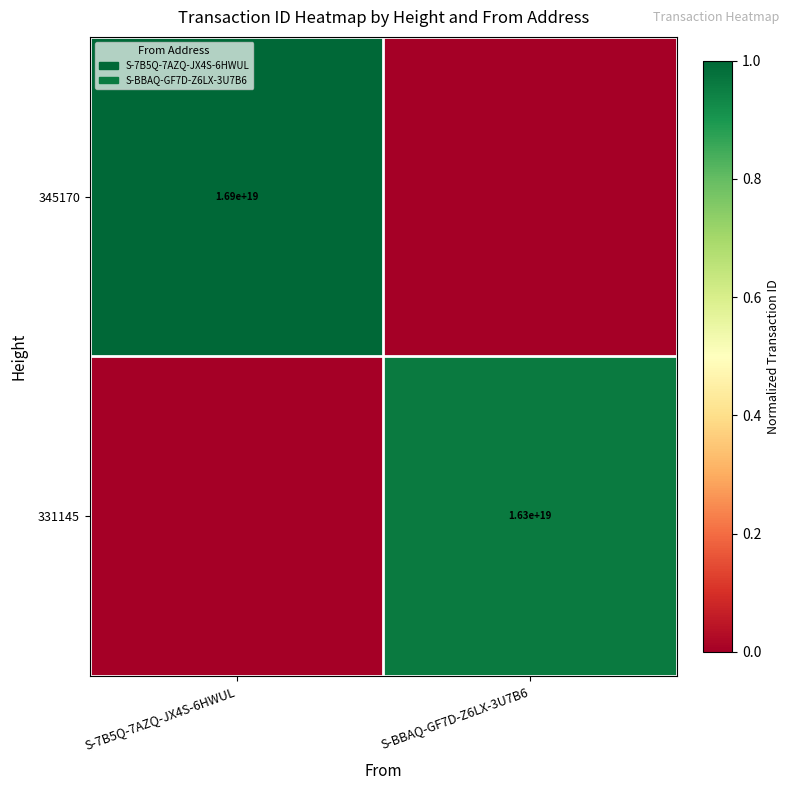

The 331145 series shows 8887602954346399744 at S-BBAQ-GF7D-Z6LX-3U7B6. True or false?

False